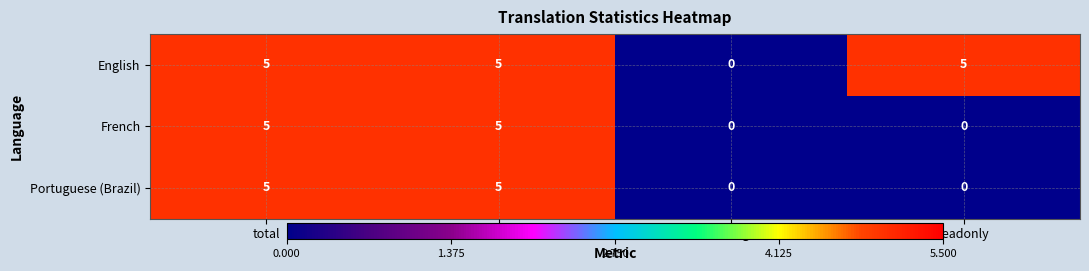

How many categories are shown in the chart?

4